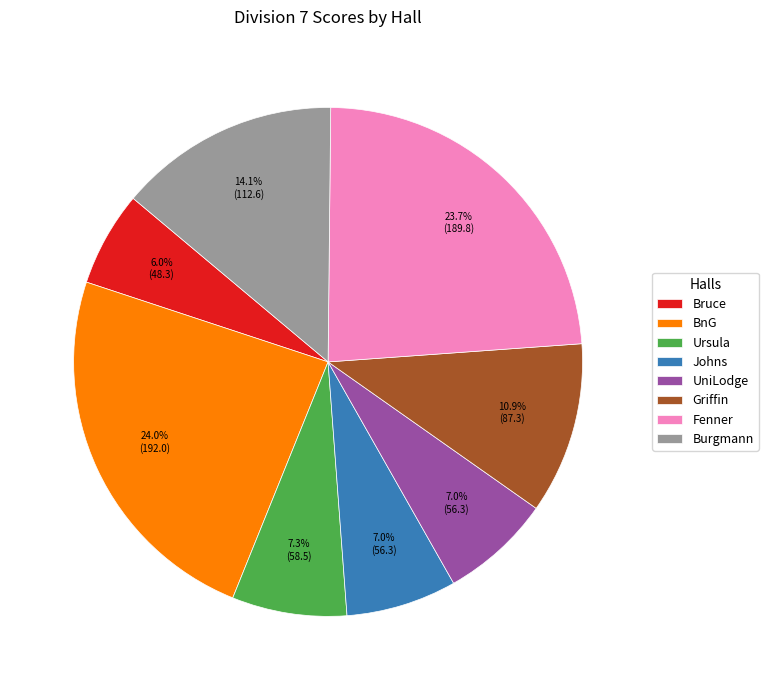

Is there any slice that represents more than half of the pie?

No